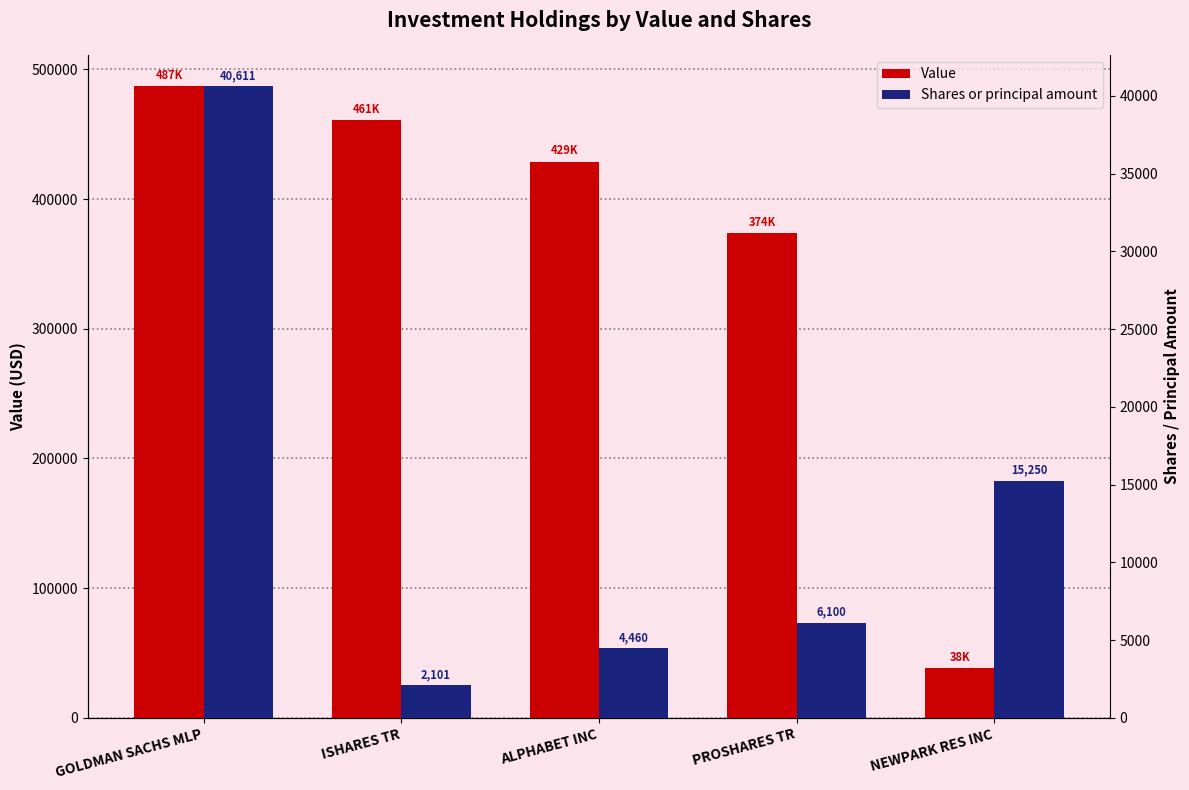

Reading right to left, extract all data points from this chart.

Value: 38000	374000	429000	461000	487000
Shares or principal amount: 15250	6100	4460	2101	40611